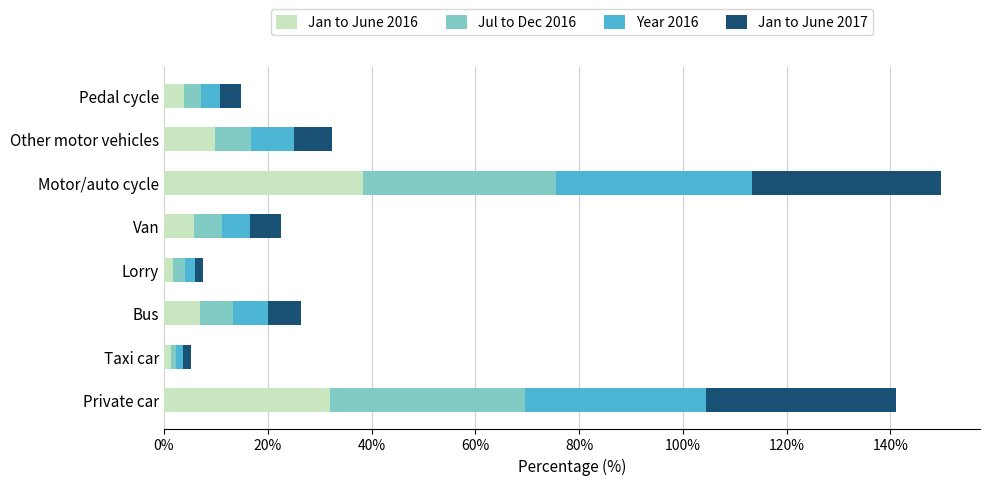

How many series are shown in this chart?

4